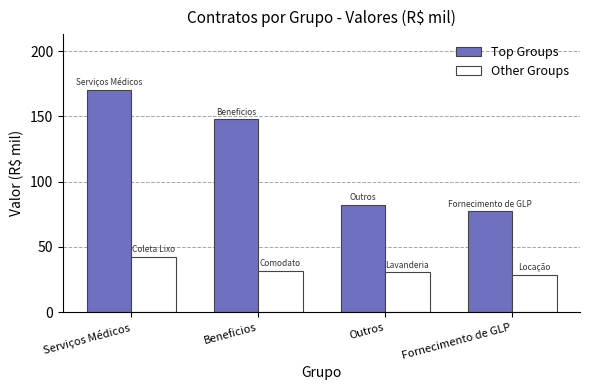

What is the difference between the Other Groups values at Outros and Serviços Médicos?

12.1